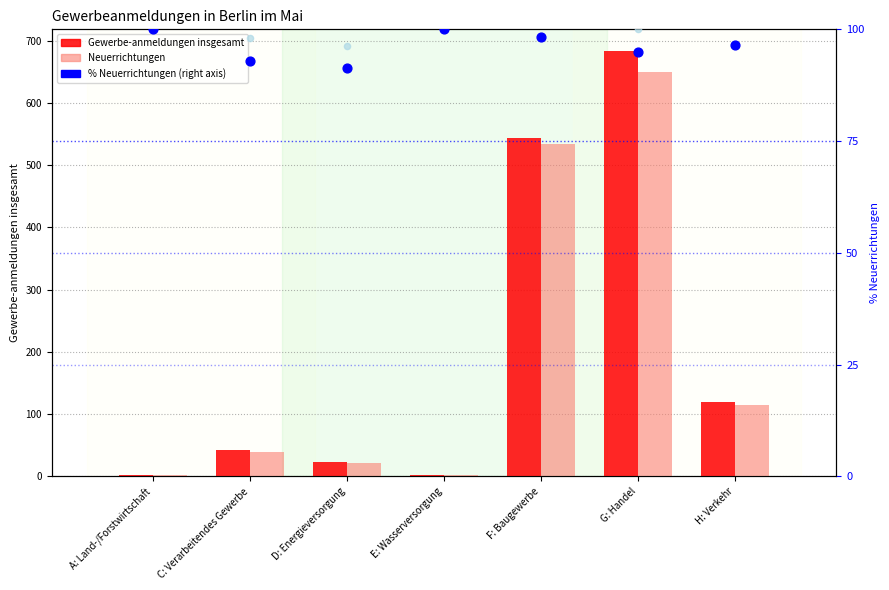

At how many categories does at least one series exceed 653?

1